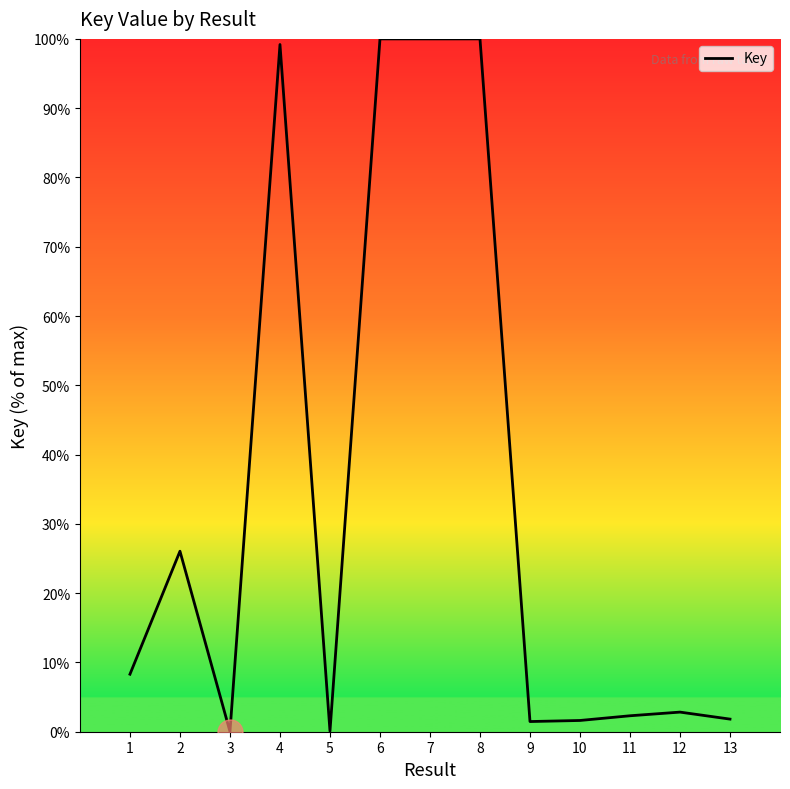

Where is the first local minimum?

3